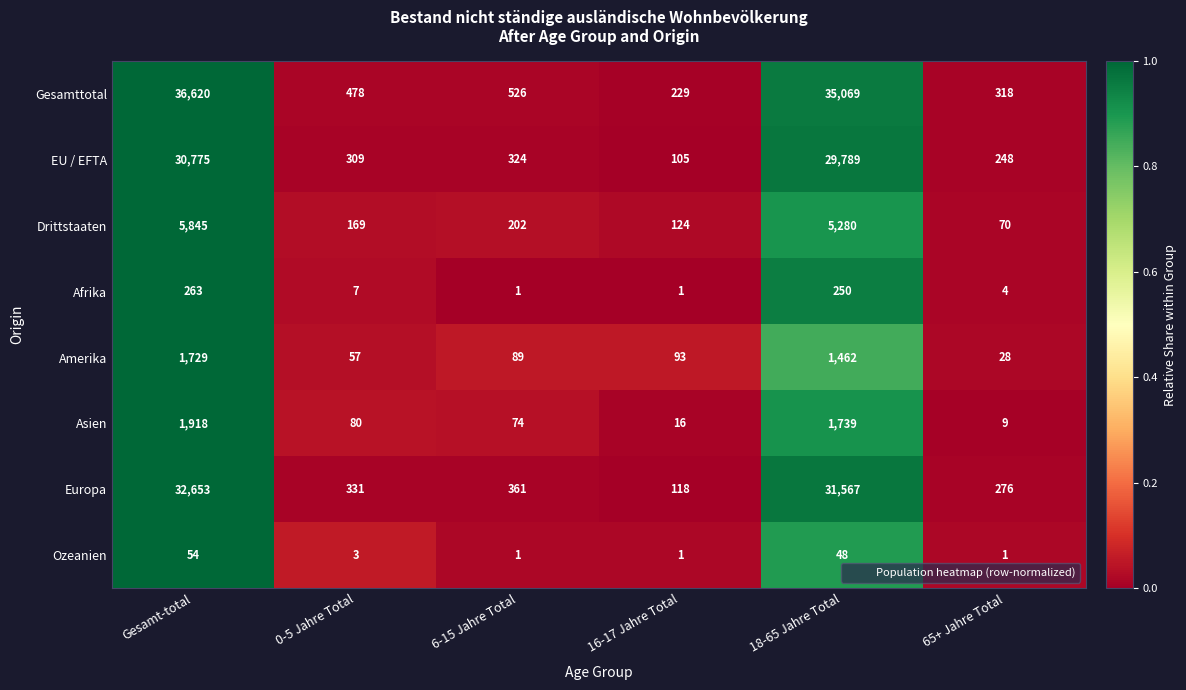

Read the Gesamttotal value at 65+ Jahre Total.

318